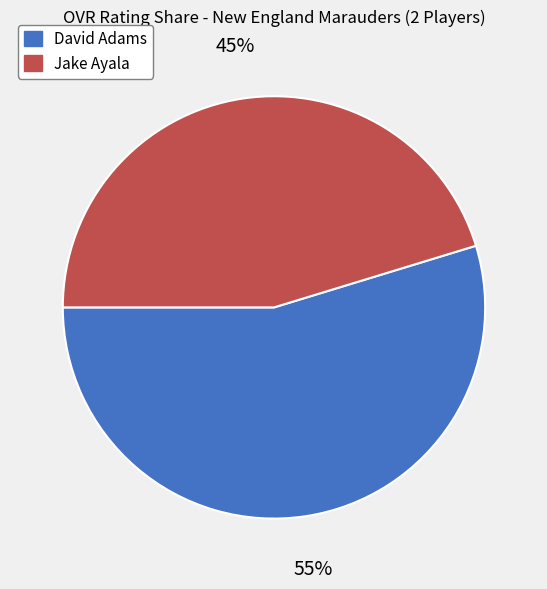

Is the sum of David Adams and Jake Ayala greater than half?

Yes